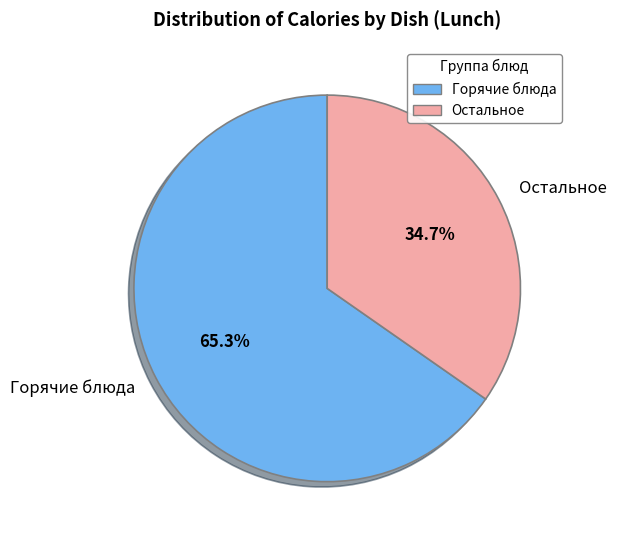

Combined, do Остальное and Горячие блюда account for over 50%?

Yes